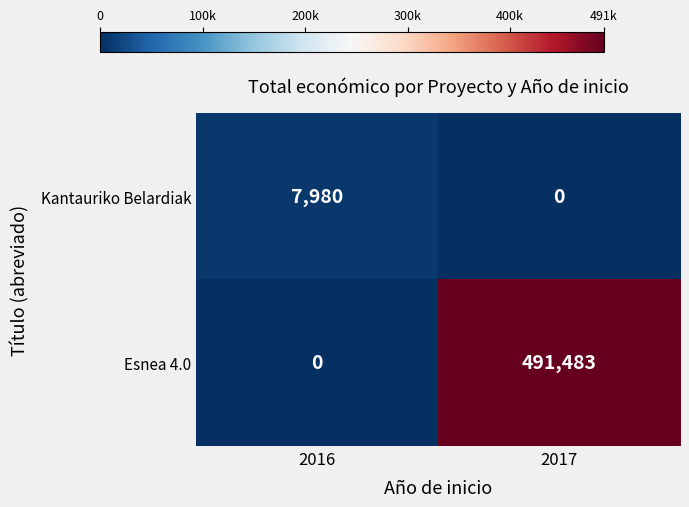

Which series has the largest total across all categories?

Esnea 4.0